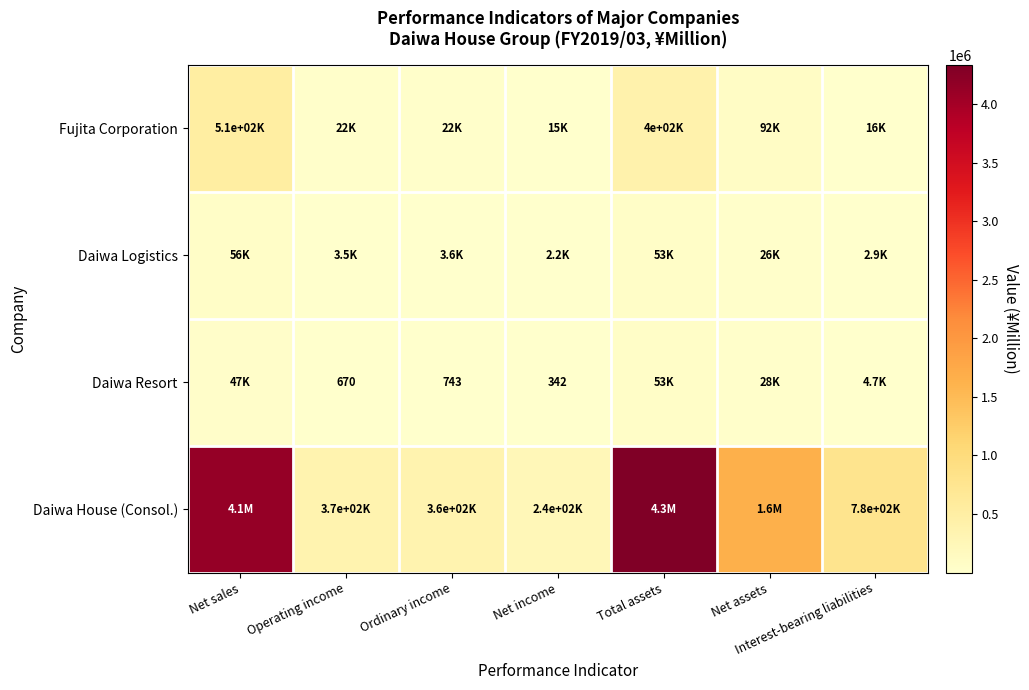

What is the difference between the Daiwa Resort values at Net income and Ordinary income?

401